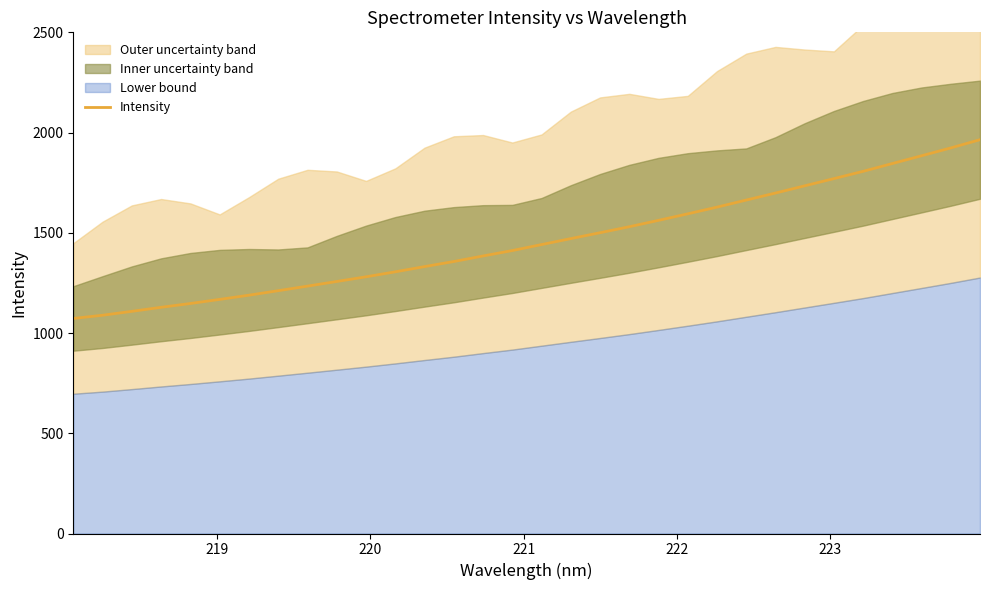

What is the maximum value shown in the chart?

1964.5